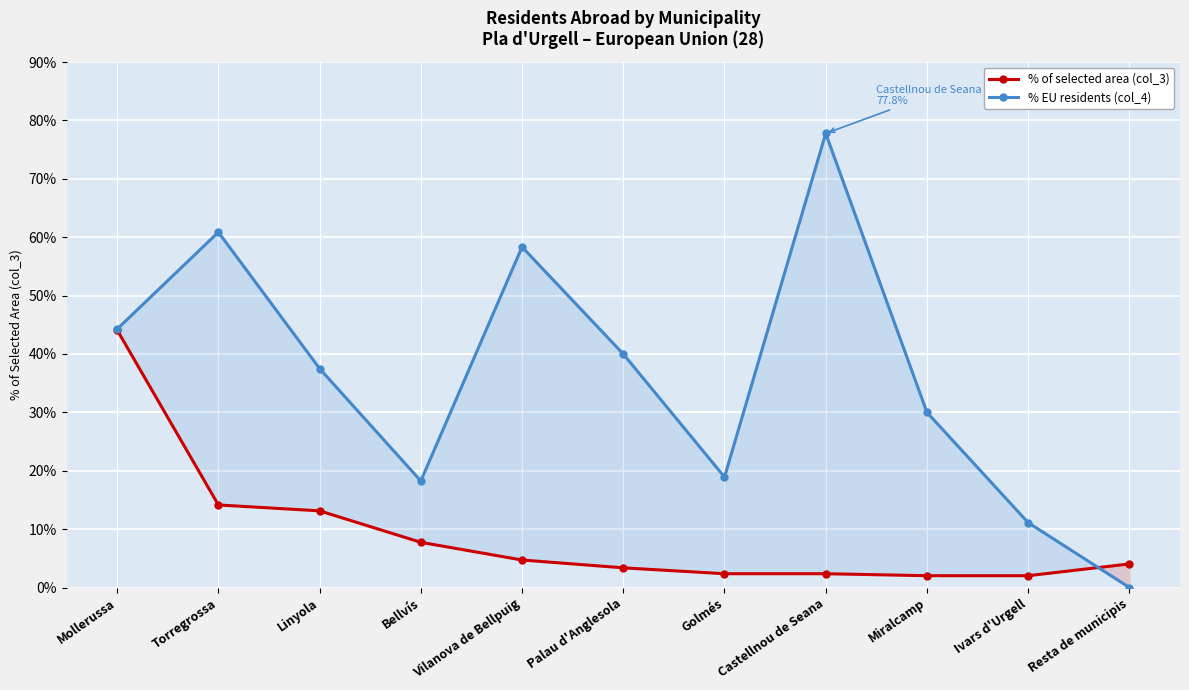

Reading left to right, transcribe all the data shown in this chart.

% of selected area (col_3): 44.1	14.1	13.1	7.7	4.7	3.4	2.4	2.4	2.0	2.0	4.0
% EU residents (col_4): 44.3	60.9	37.5	18.2	58.3	40.0	18.9	77.8	30.0	11.1	0.0